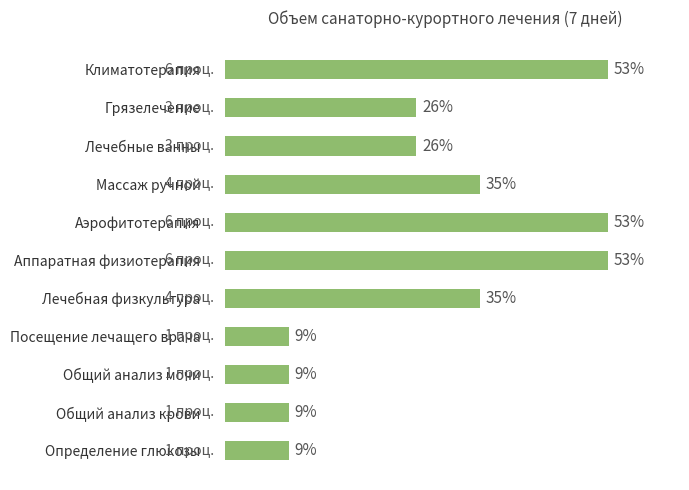

Does the chart contain any negative values?

No